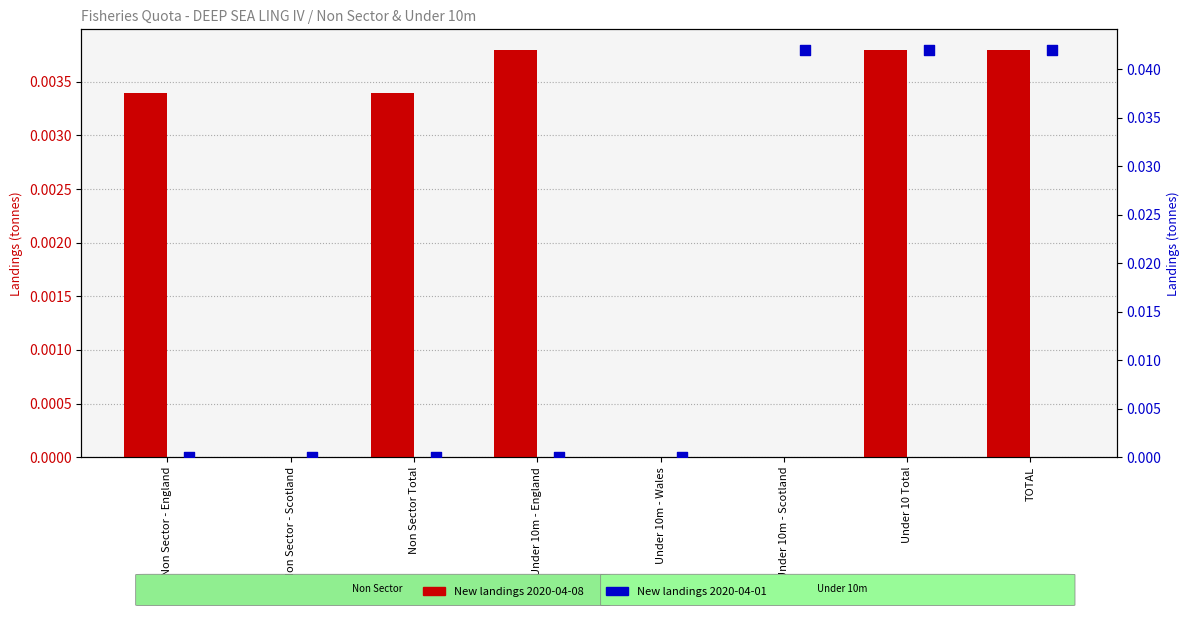

Which series reaches the minimum Y coordinate?

New landings 2020-04-08